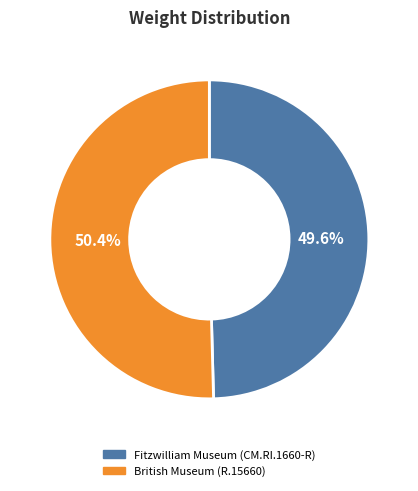

What is the smallest slice in the pie chart?

Fitzwilliam Museum (CM.RI.1660-R)